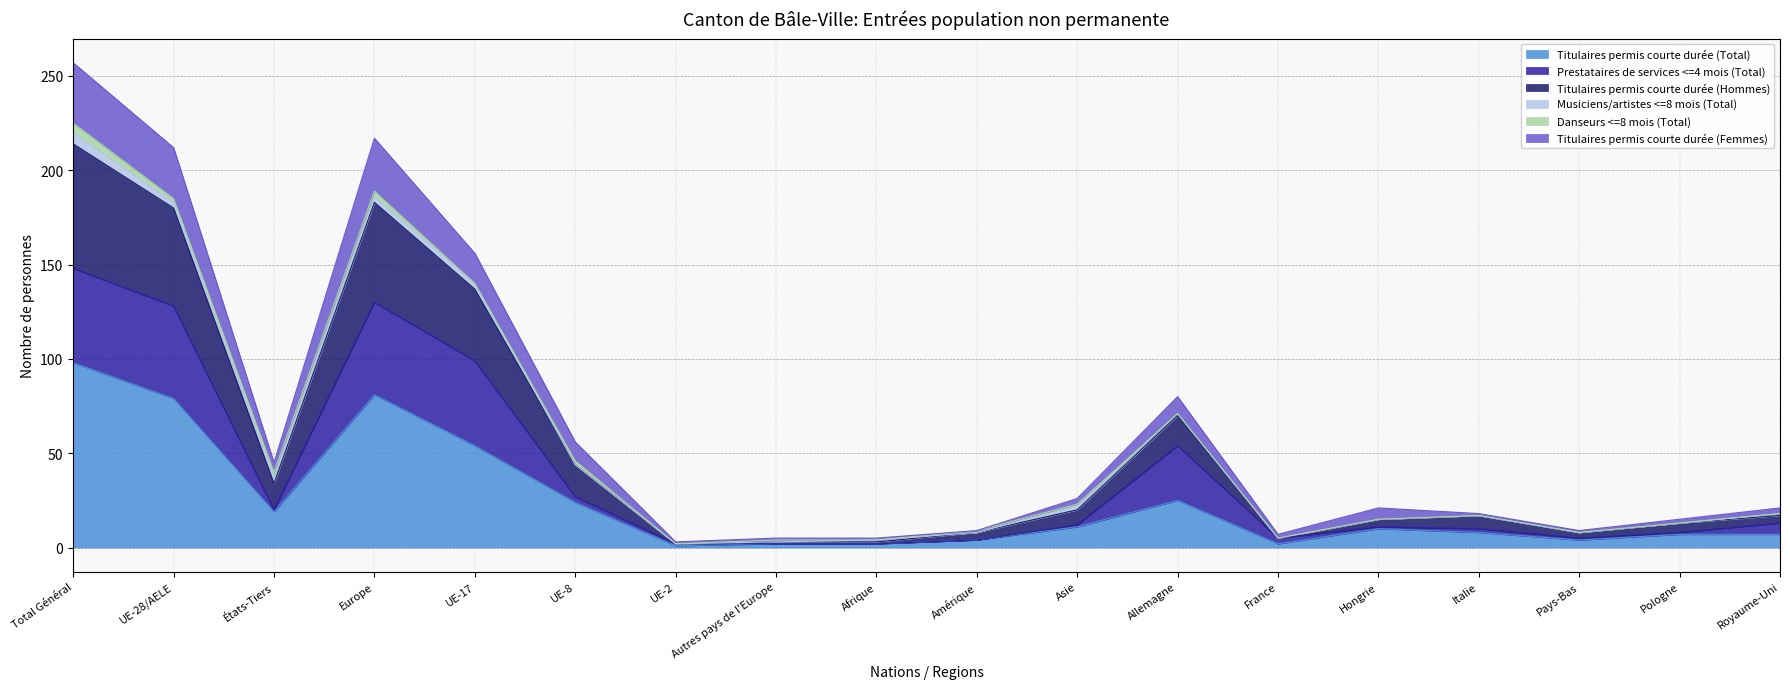

What is the minimum value shown in the chart?

1